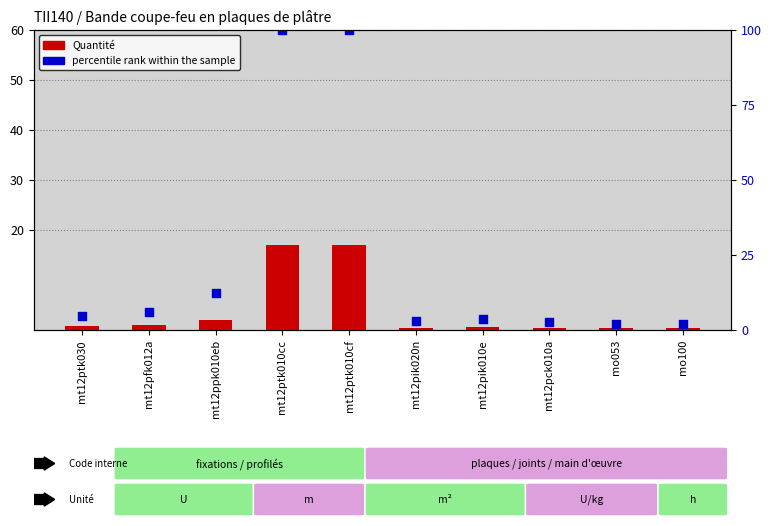

At how many categories does at least one series exceed 46?

2